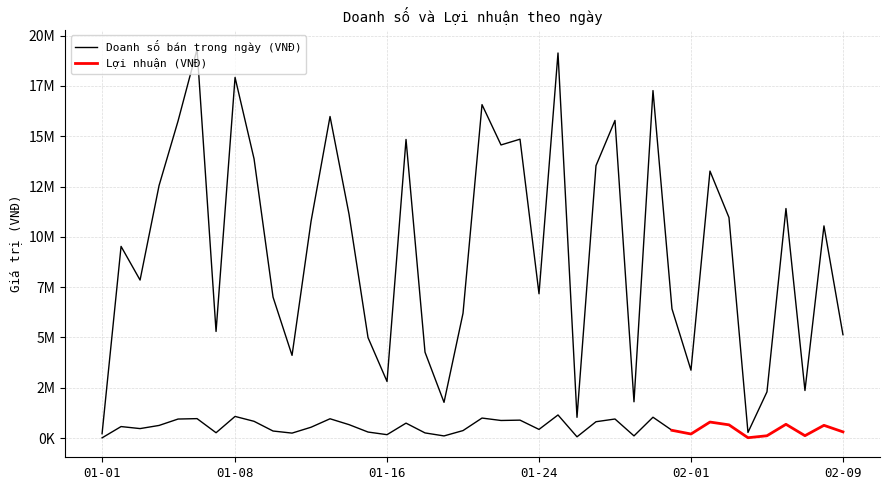

How many values exceed 10543638?

19